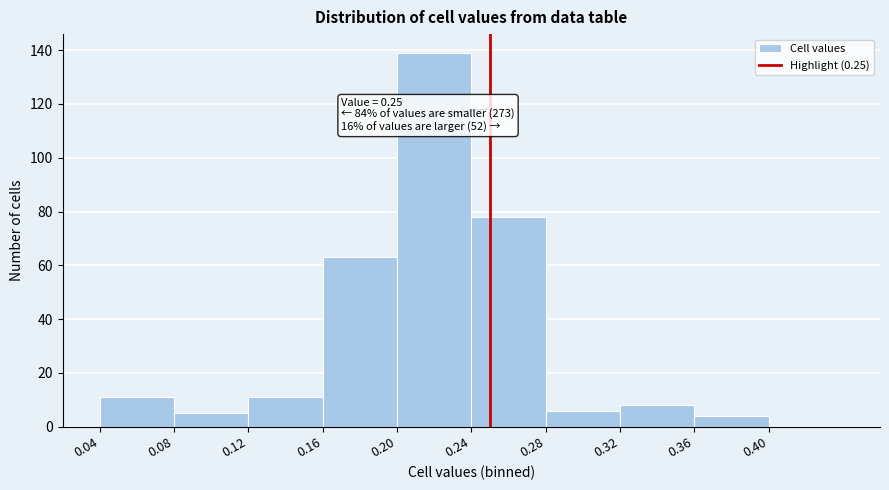

Which range on the x-axis has the tallest bar?

0.20 to 0.24